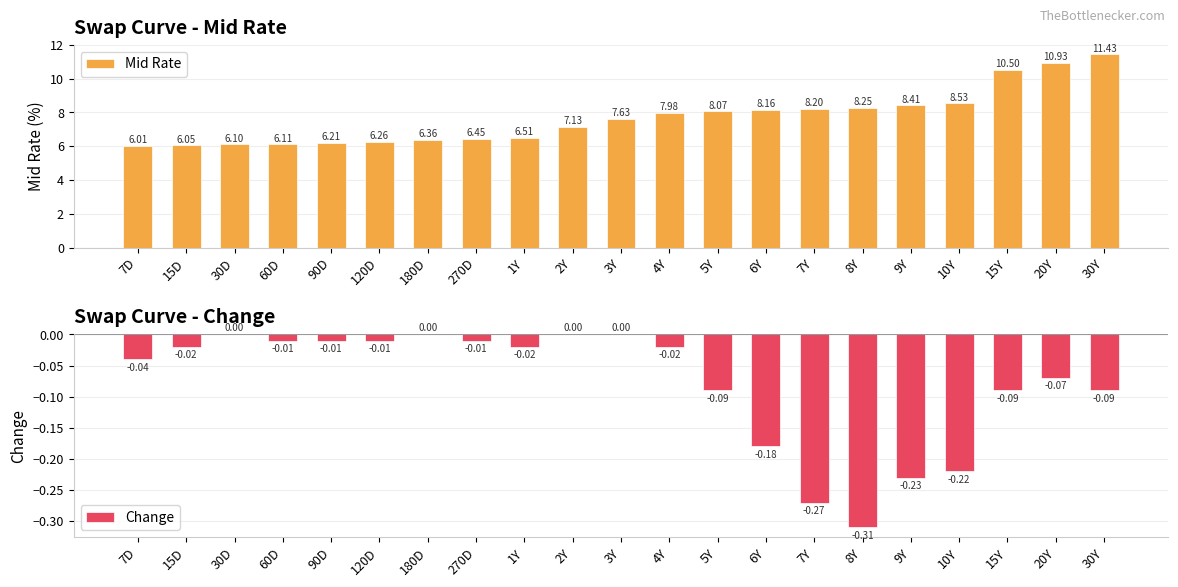

At 15D, list the series in order from largest to smallest.

Mid Rate, Change